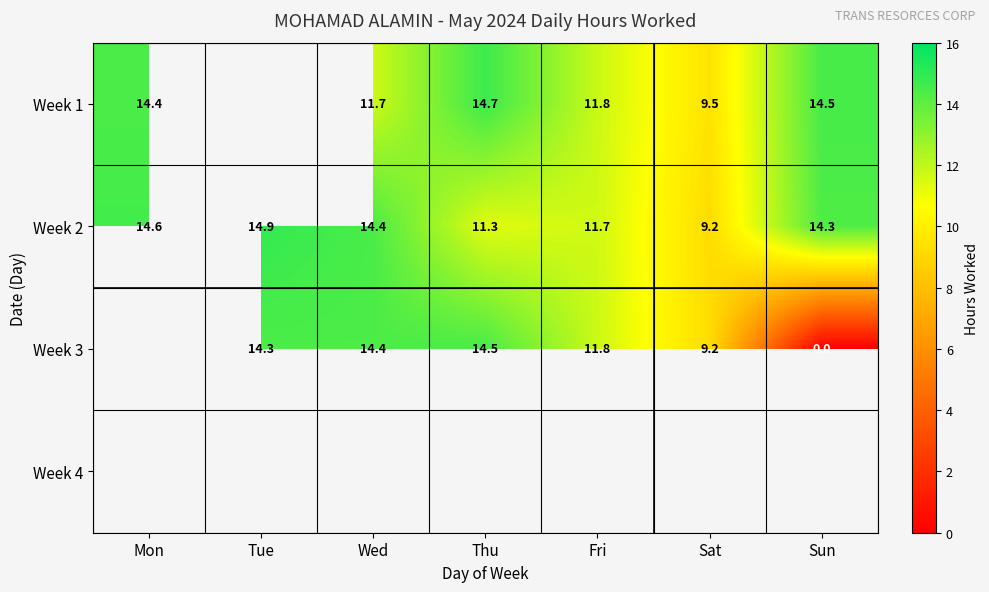

What is the lowest value of the Week 2 series?

9.2